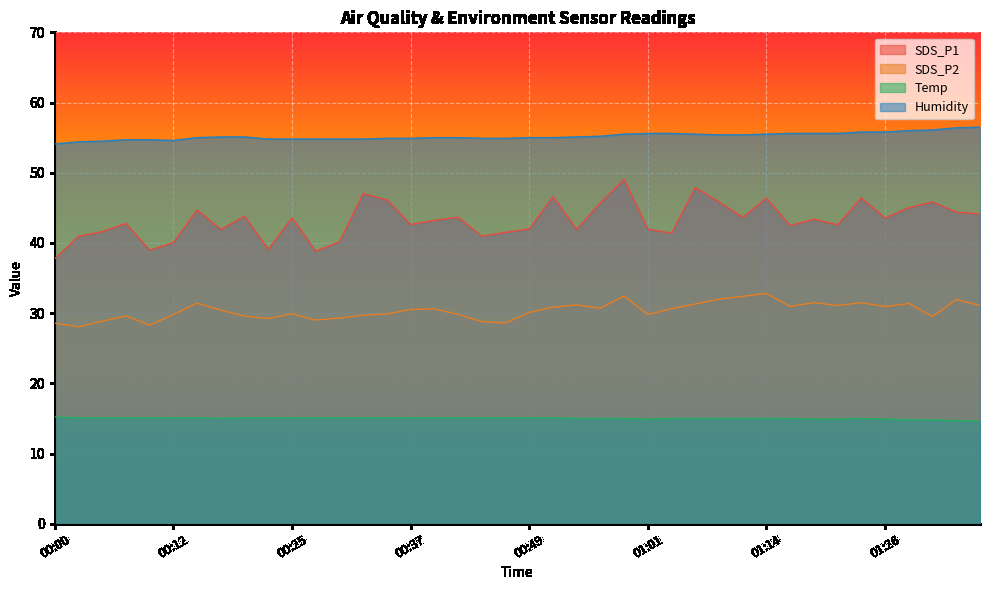

How many lines are shown in the chart?

4